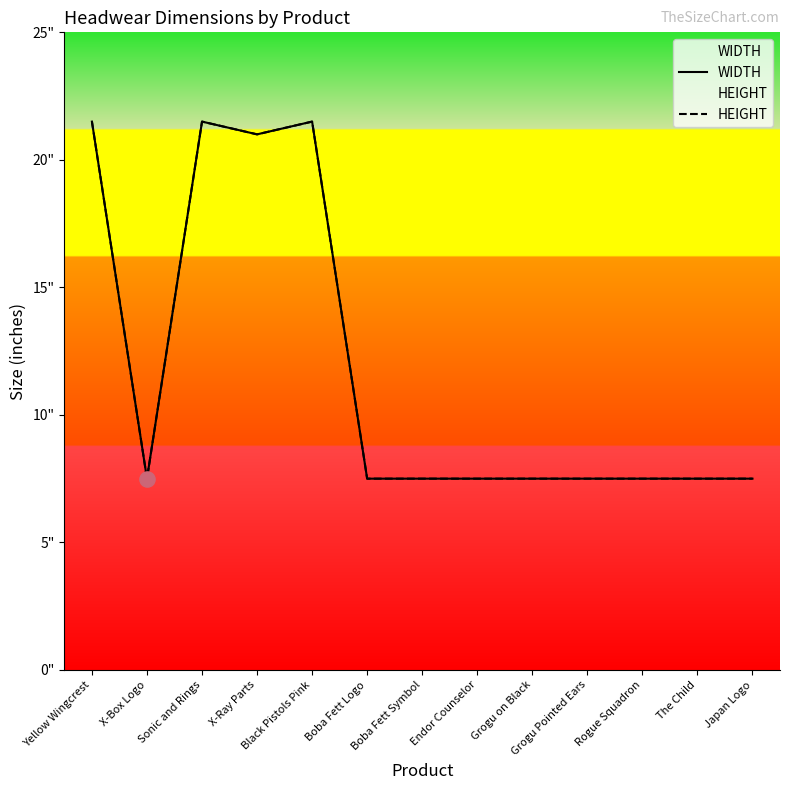

Which series contains the lowest Y value?

WIDTH